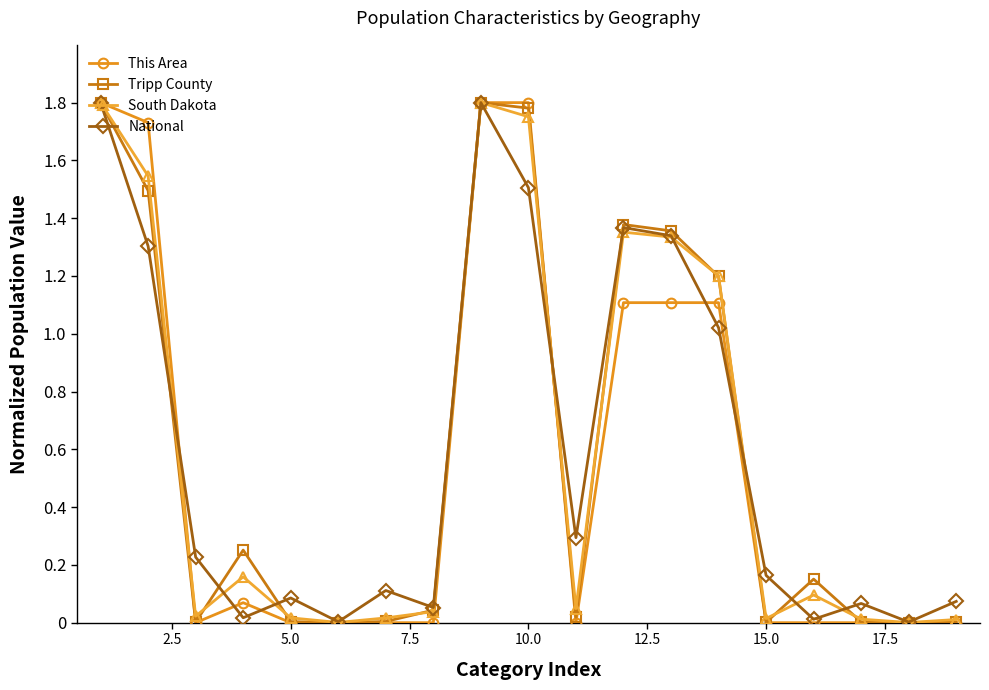

True or false: This Area has more than 0 interior local peaks.

True